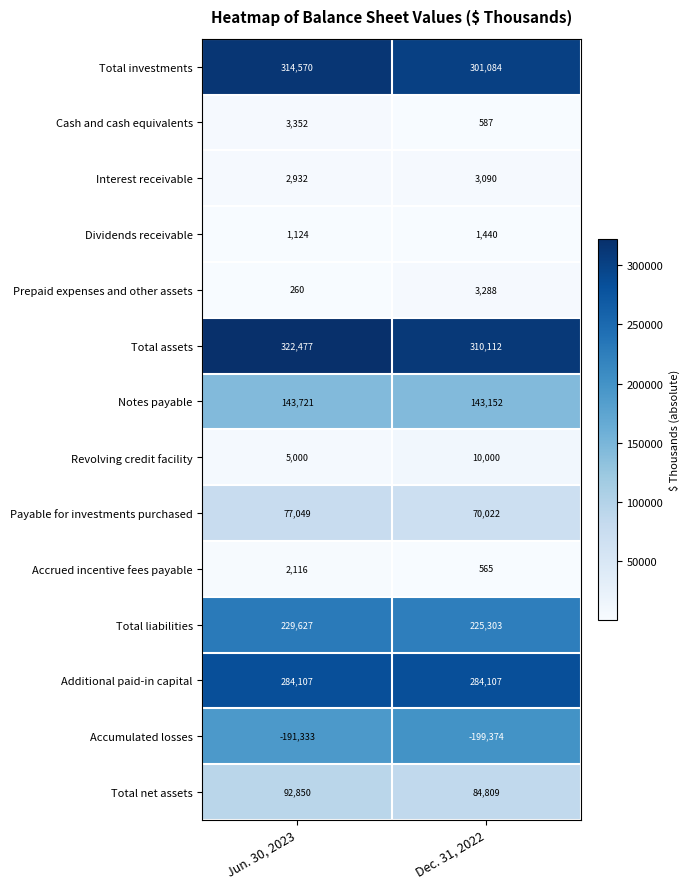

What is the sum of the Total net assets values at Dec. 31, 2022 and Jun. 30, 2023?

177659